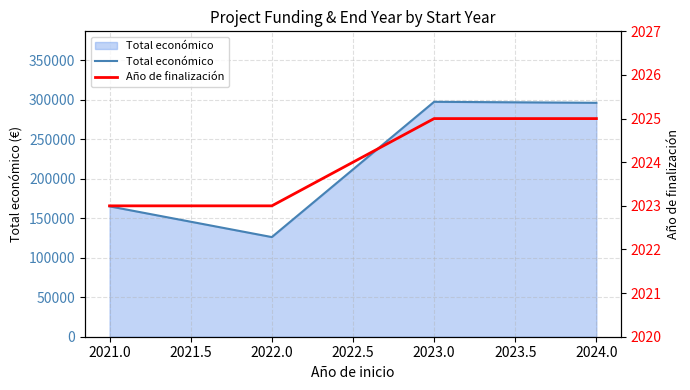

At which category does Total económico reach its first local valley?

2022.0